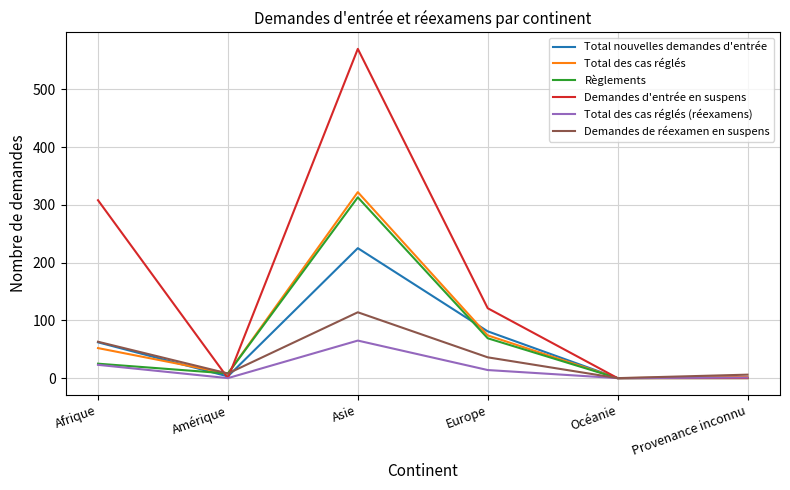

Does the chart display data point markers on the line(s)?

No